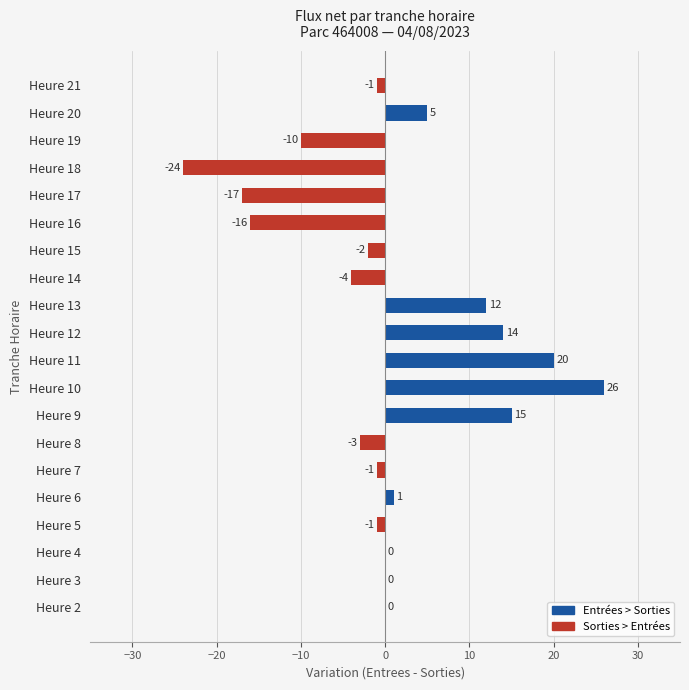

What is the sum of the values at Heure 17 and Heure 8?

-20